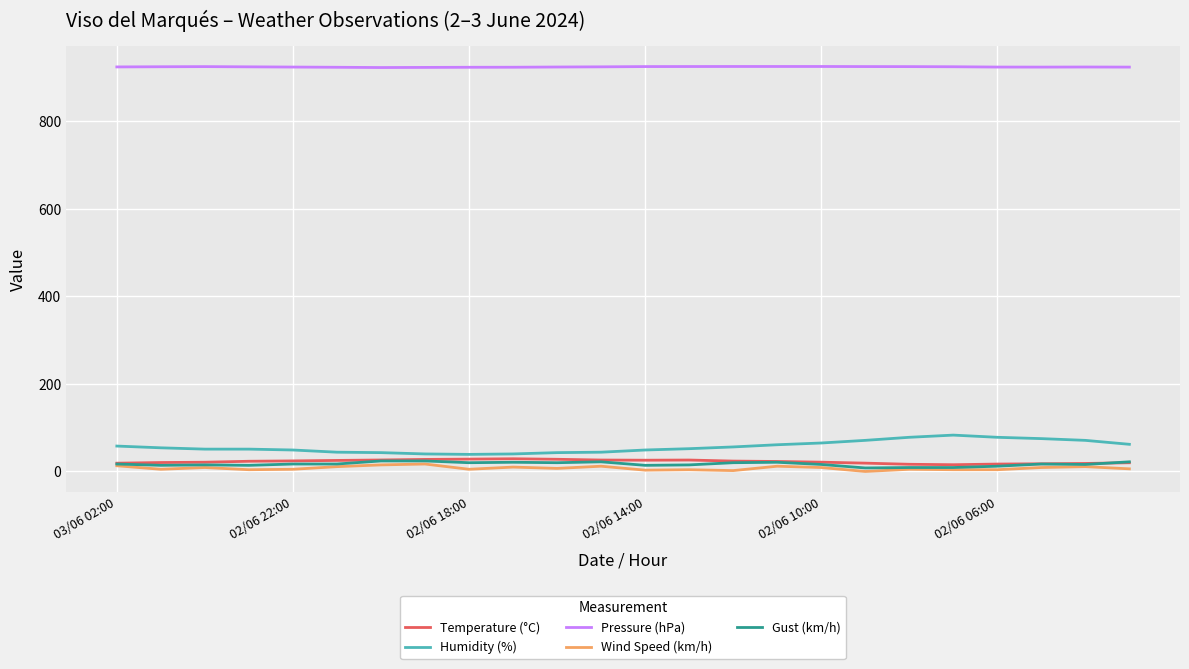

True or false: Temperature (°C) and Pressure (hPa) intersect in this chart.

False